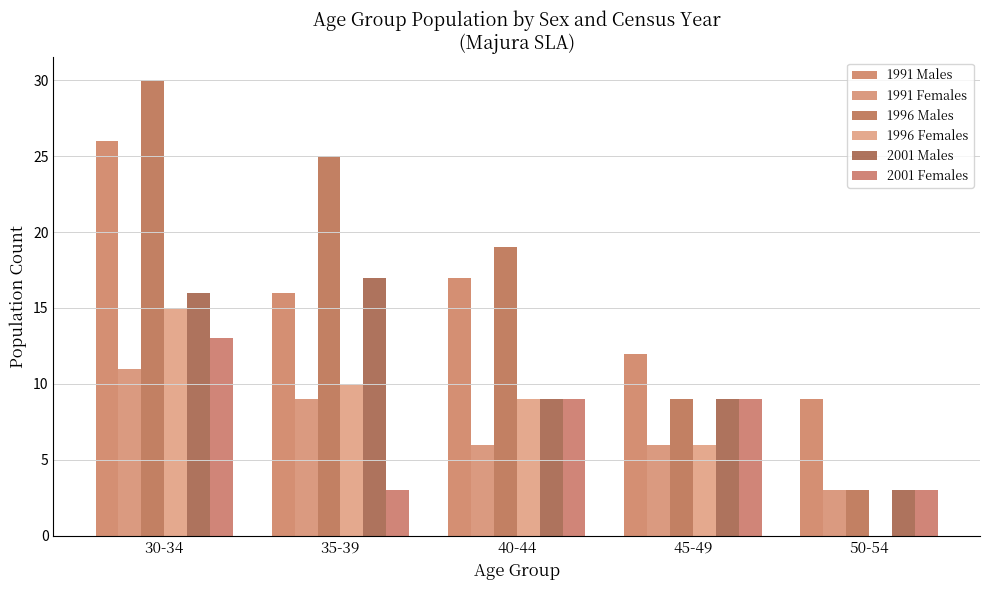

Are the bars grouped side by side (vs. stacked)?

Yes